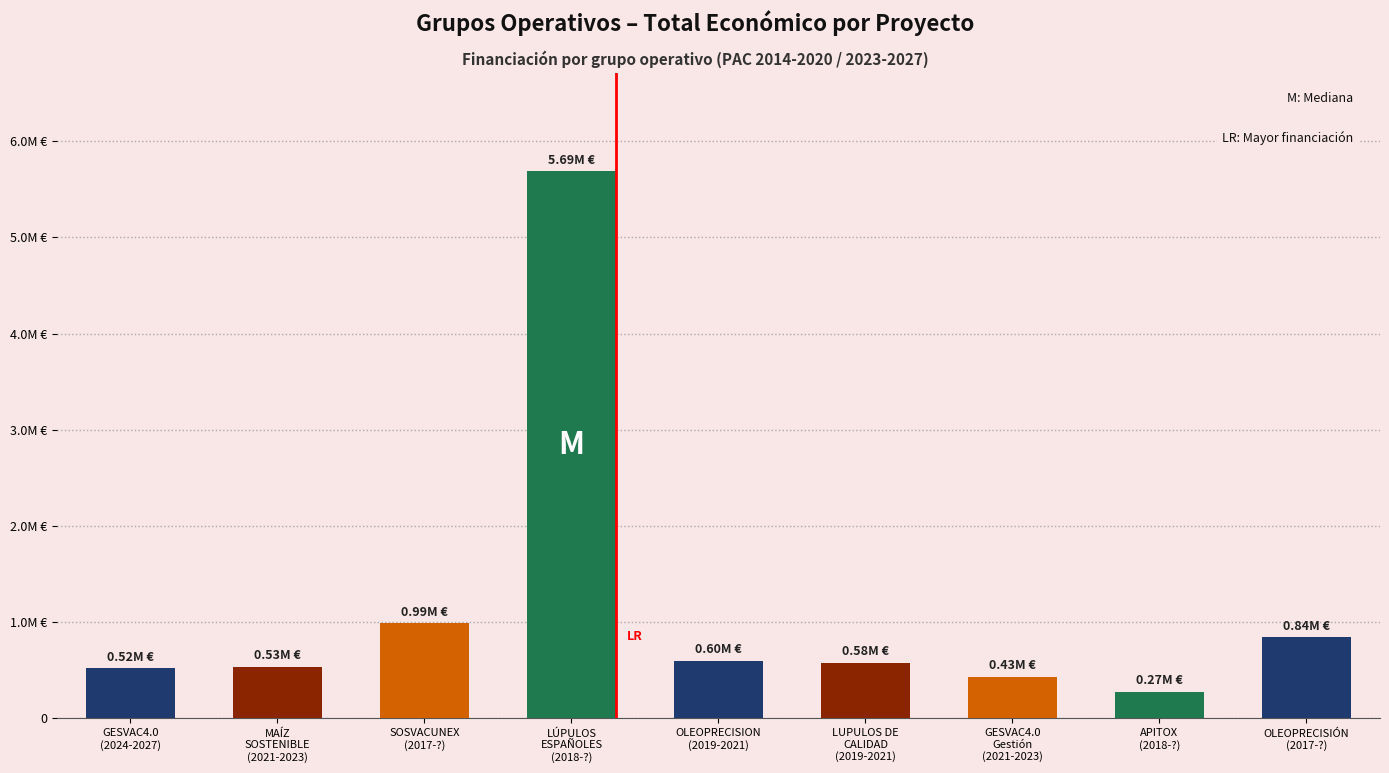

At which label does the data first exceed 577576?

SOSVACUNEX
(2017-?)